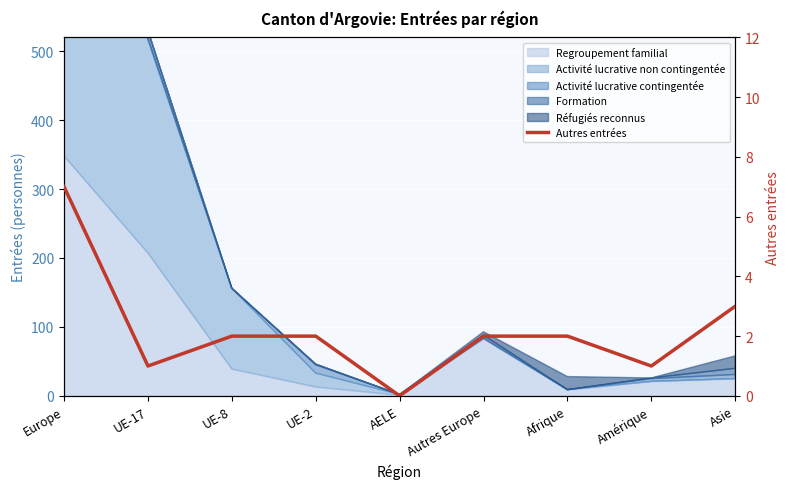

Reading left to right, extract all data points from this chart.

7	1	2	2	0	2	2	1	3